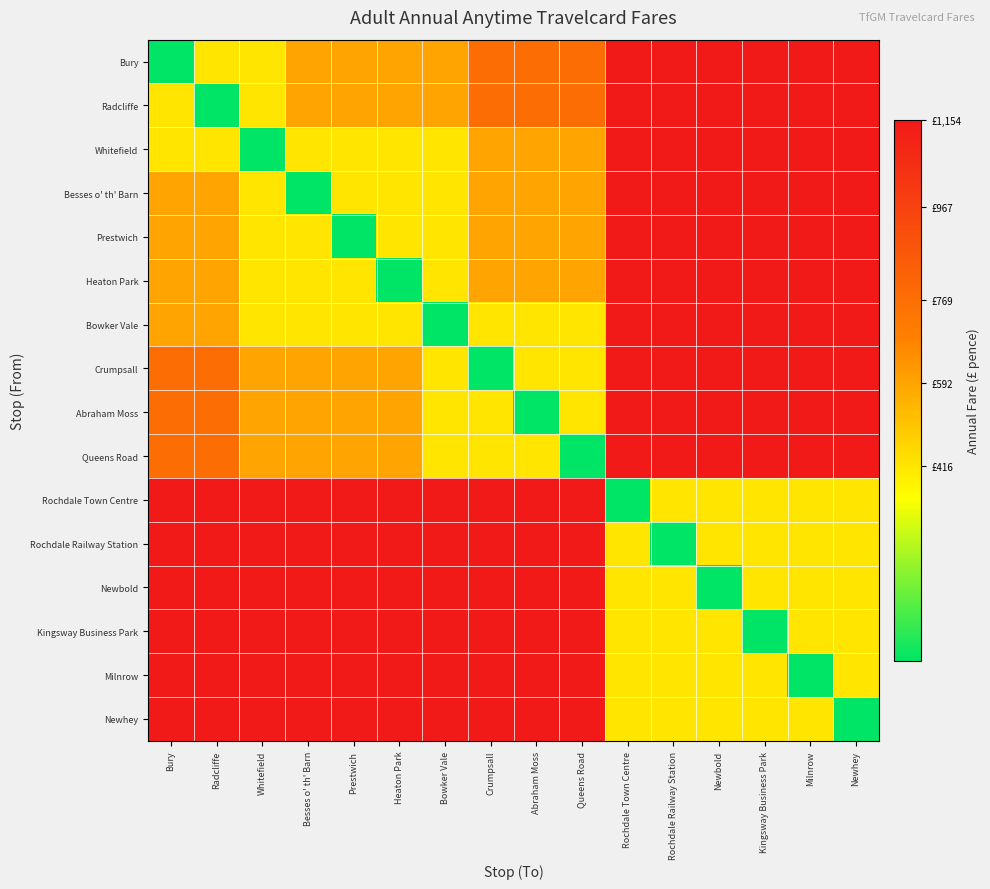

At Queens Road, list the series in order from largest to smallest.

Rochdale Town Centre, Rochdale Railway Station, Newbold, Kingsway Business Park, Milnrow, Newhey, Bury, Radcliffe, Whitefield, Besses o' th' Barn, Prestwich, Heaton Park, Bowker Vale, Crumpsall, Abraham Moss, Queens Road